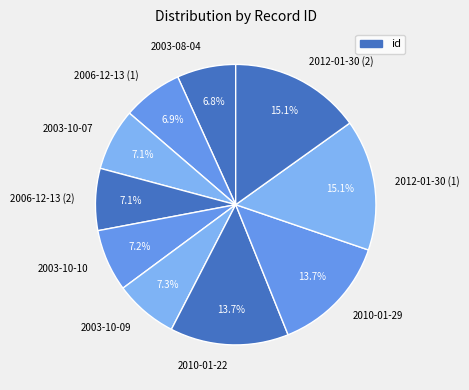

Is the sum of 2003-10-09 and 2012-01-30 (1) greater than half?

No